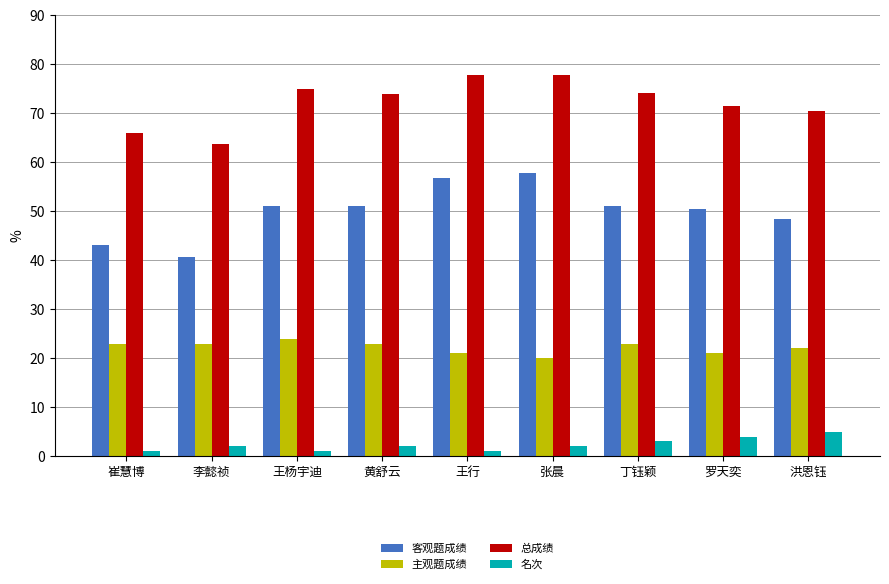

What is the label of the 4th bar from the left?

黄舒云